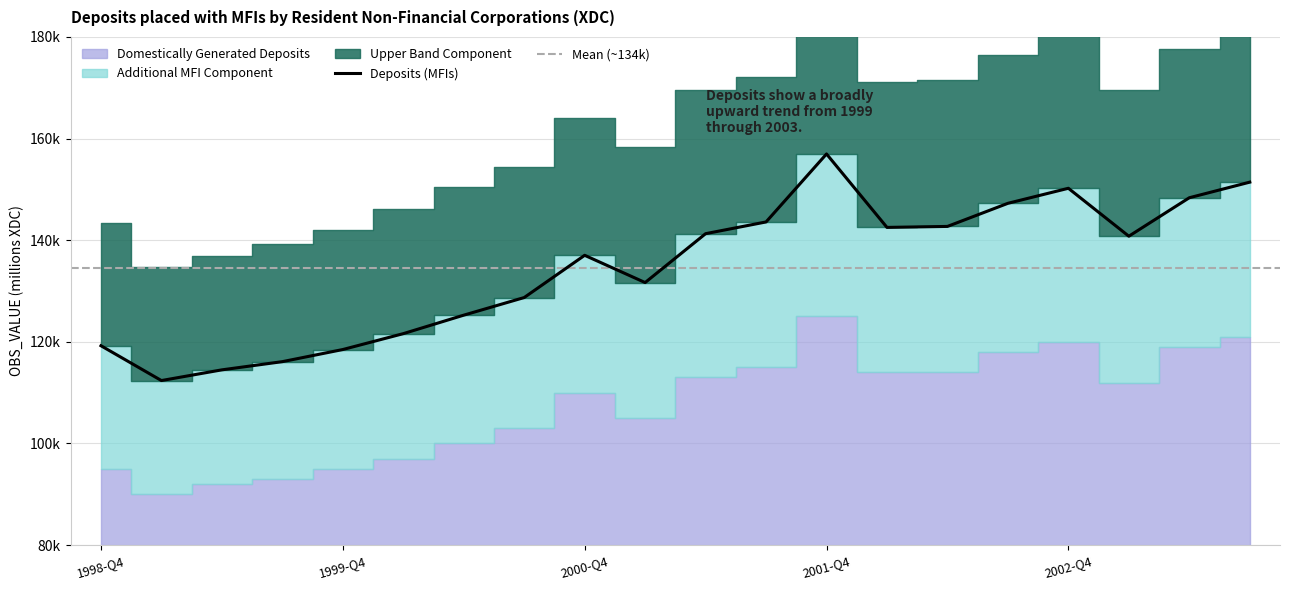

Where is the data nearest to the value 134681?

2000-Q4